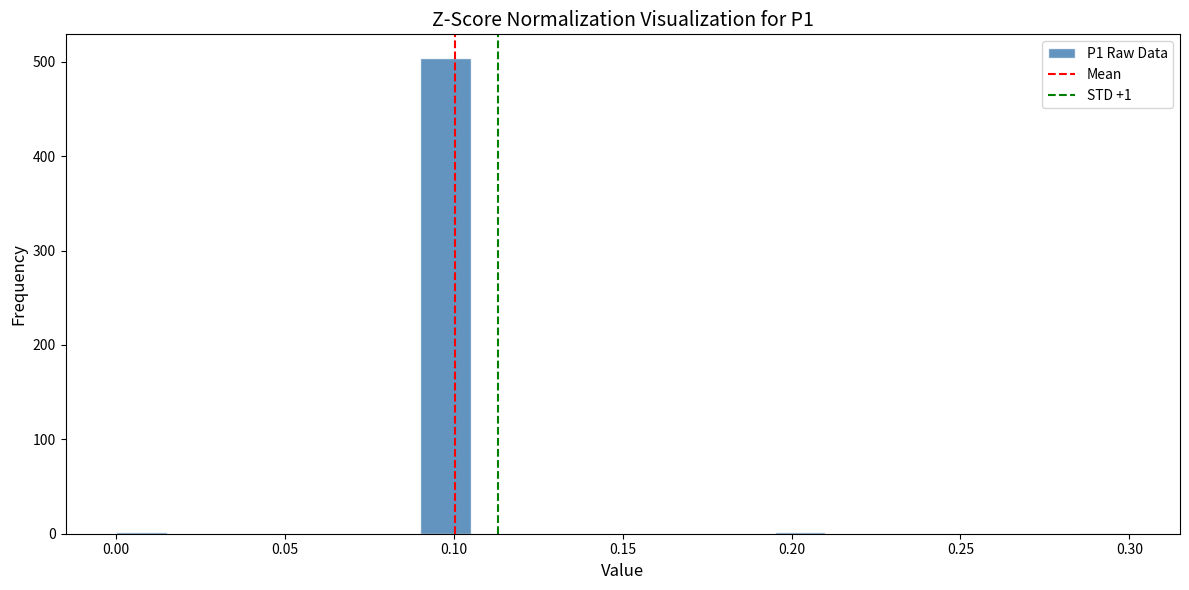

Read against the x-axis, roughly where is the centre of the tallest bar?

0.100